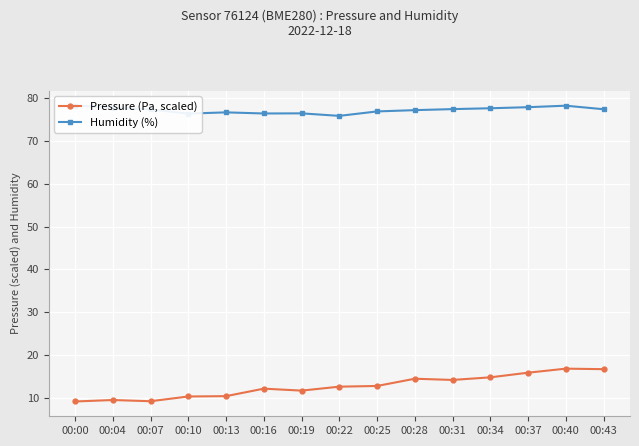

Which series has the largest range (max minus min)?

Pressure (Pa, scaled)